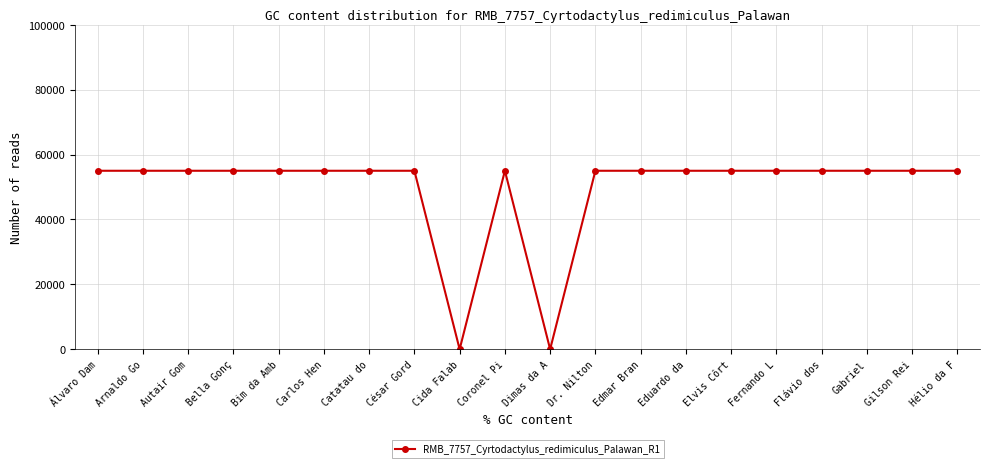

What is the label of the 6th point from the right?

Elvis Côrt